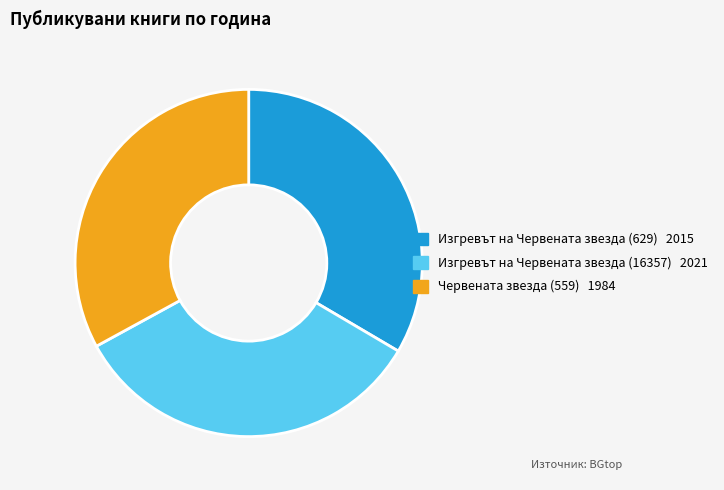

True or false: Изгревът на Червената звезда (629) accounts for 33% of the total.

True